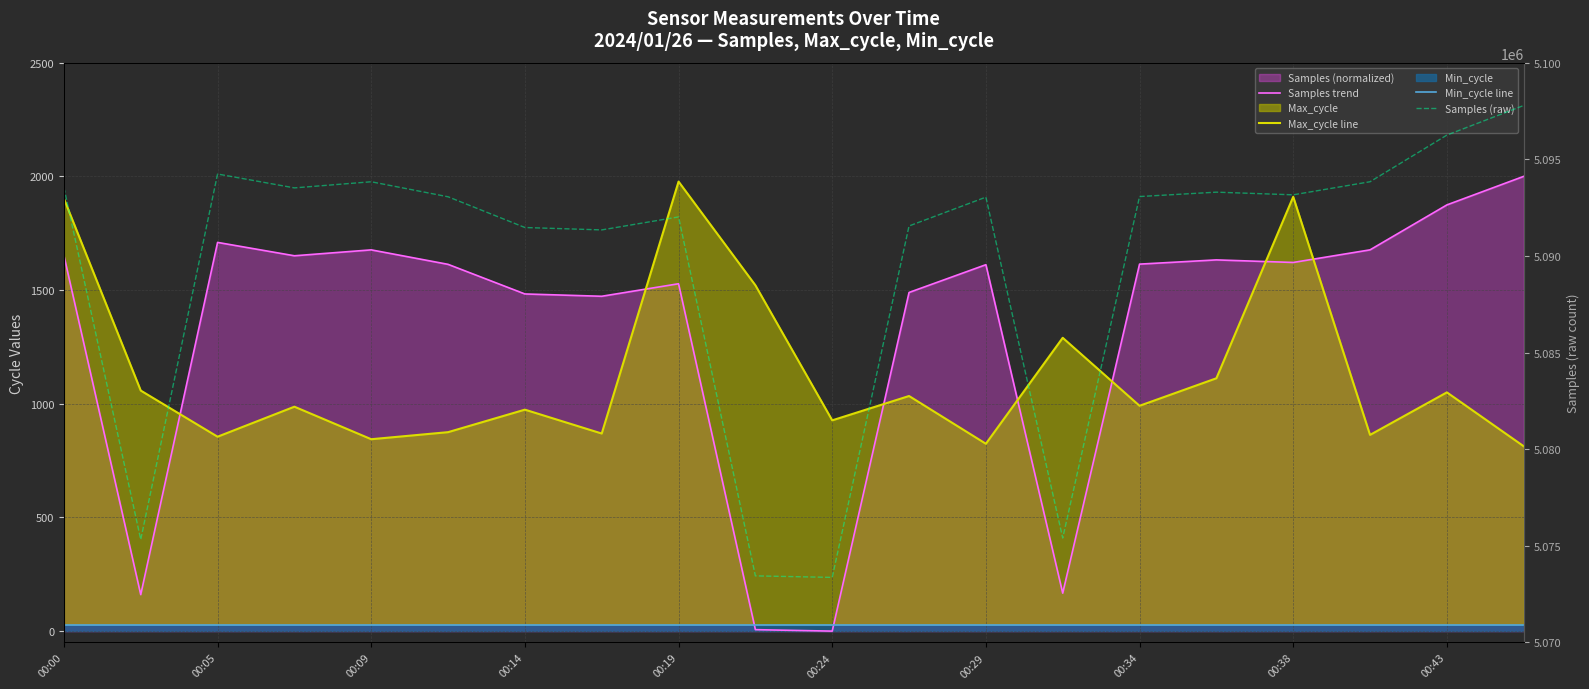

True or false: Min_cycle line has a value of 49.3 at 00:19.

False